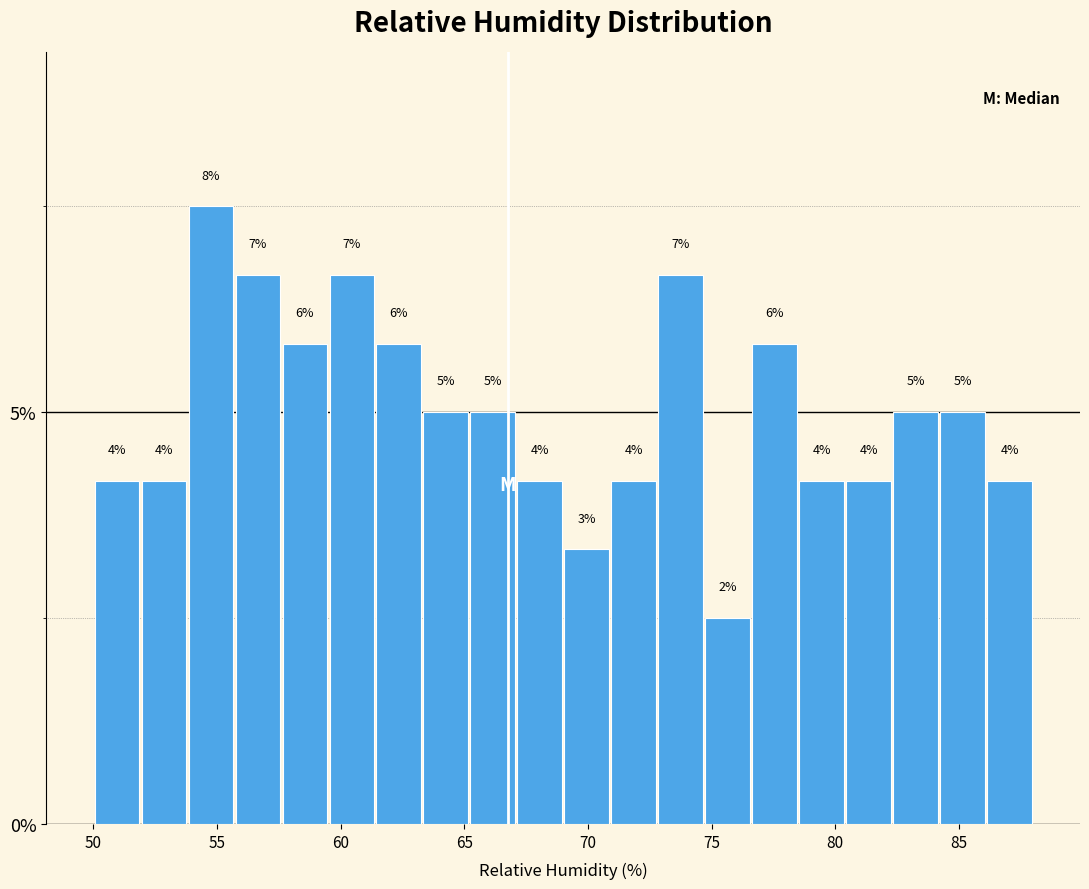

Around what value on the x-axis is the tallest bar? Give the approximate position of its centre, as read against the axis.

55.0